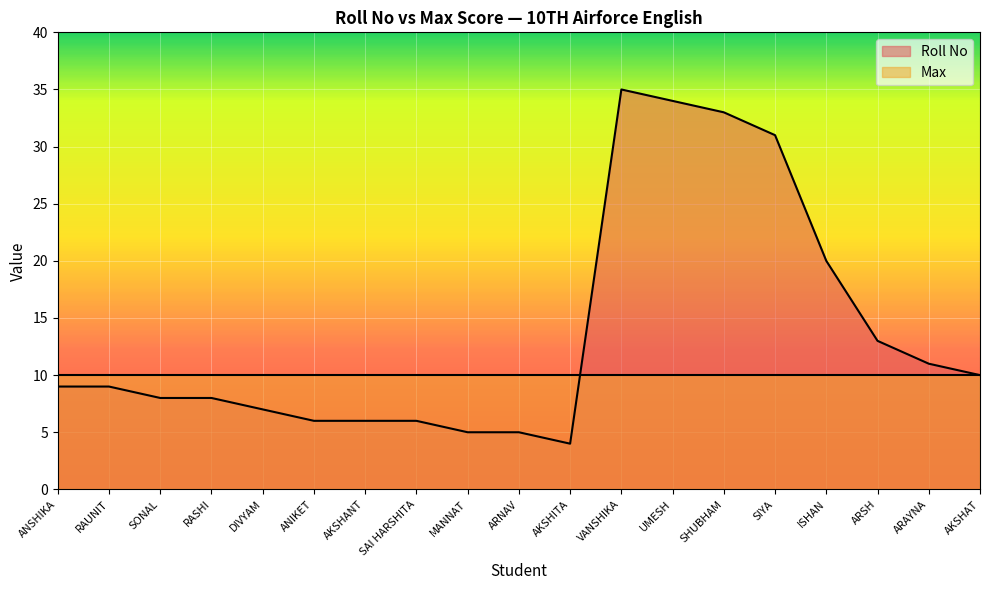

Where is the first local maximum?

VANSHIKA